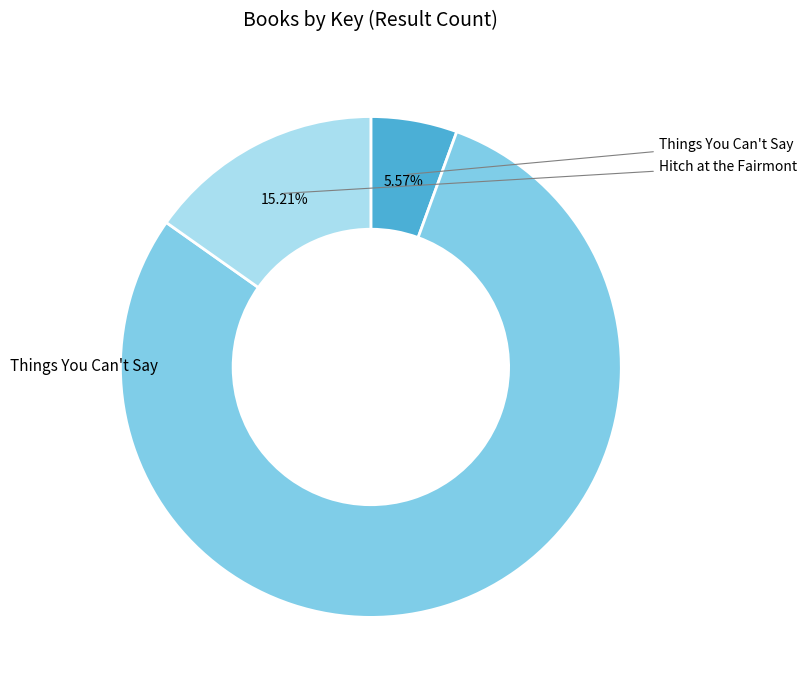

To the nearest percent, what is the difference between the largest and smallest slice percentages?

74%